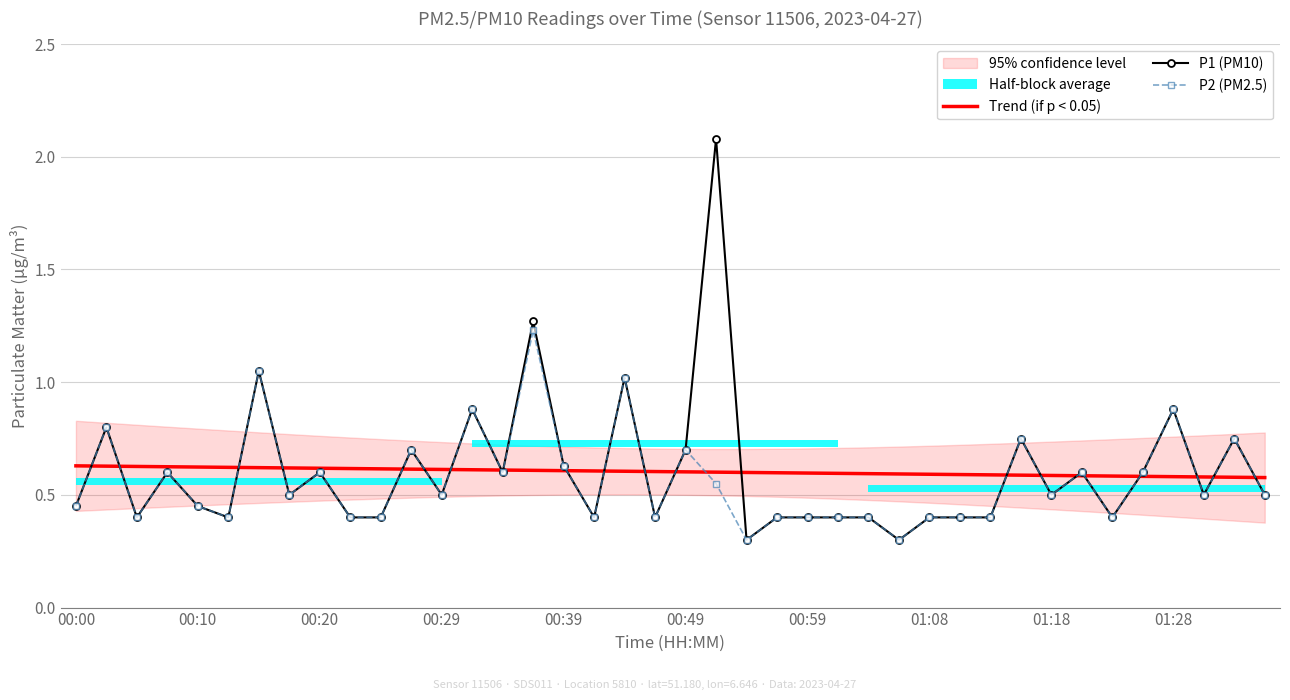

The P1 (PM10) series shows 0.4 at 01:08. True or false?

True